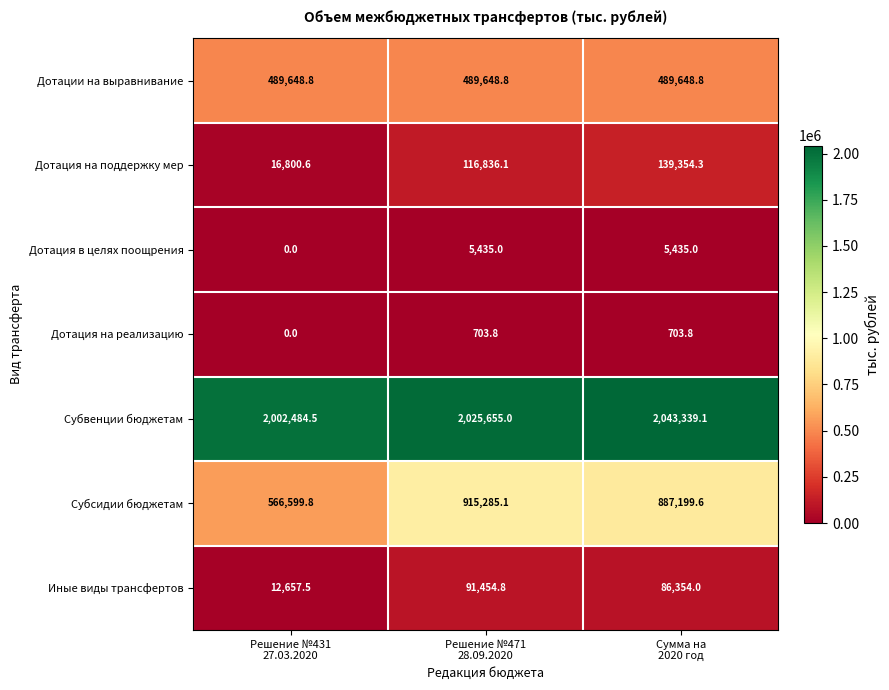

What is the total value across all series at Сумма на
2020 год?

3652034.6